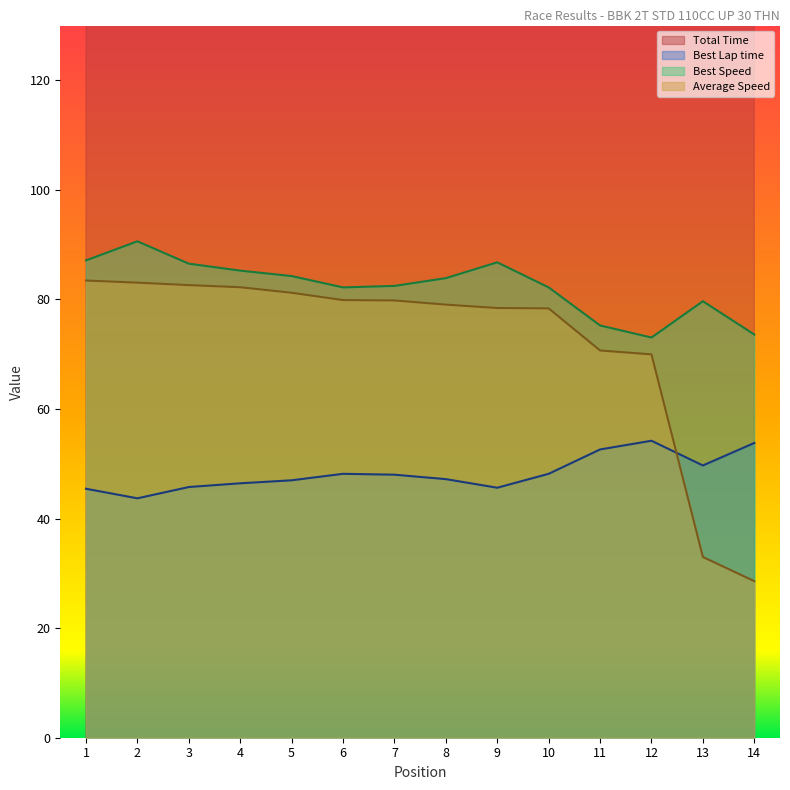

Is it true that Best Speed equals 86.5 at 3?

True